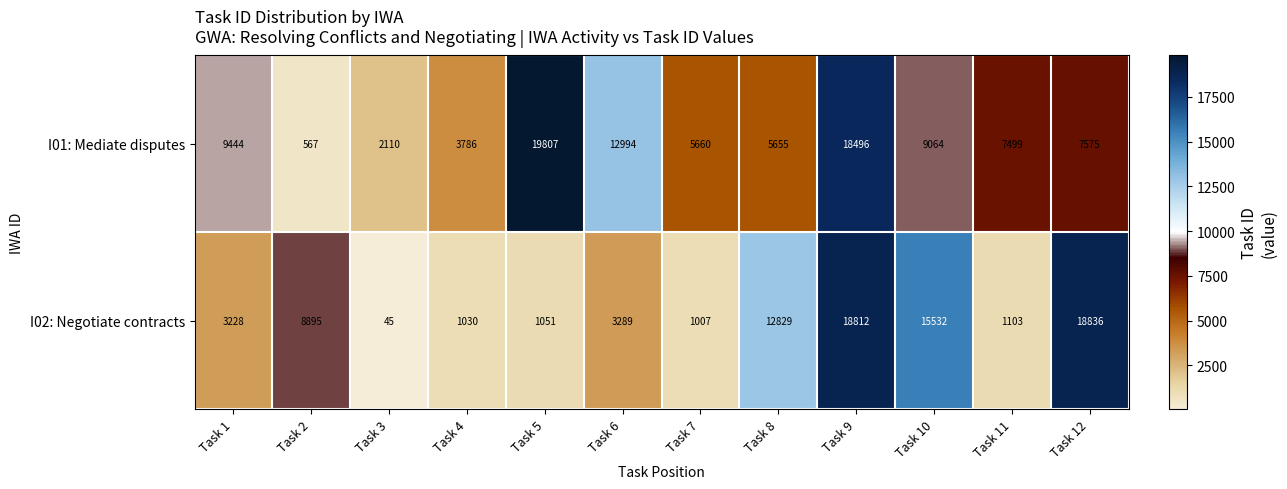

The I01: Mediate disputes series shows 1705 at Task 4. True or false?

False